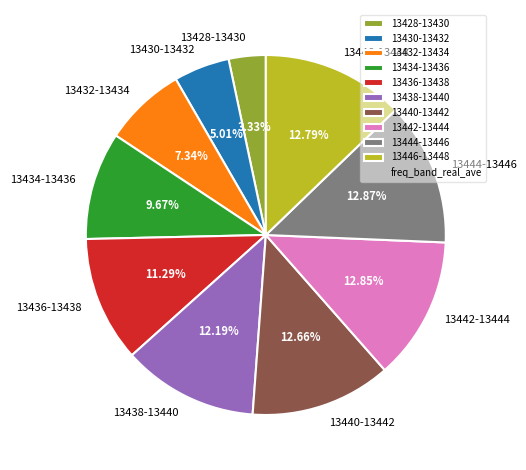

Is there any slice that represents more than half of the pie?

No